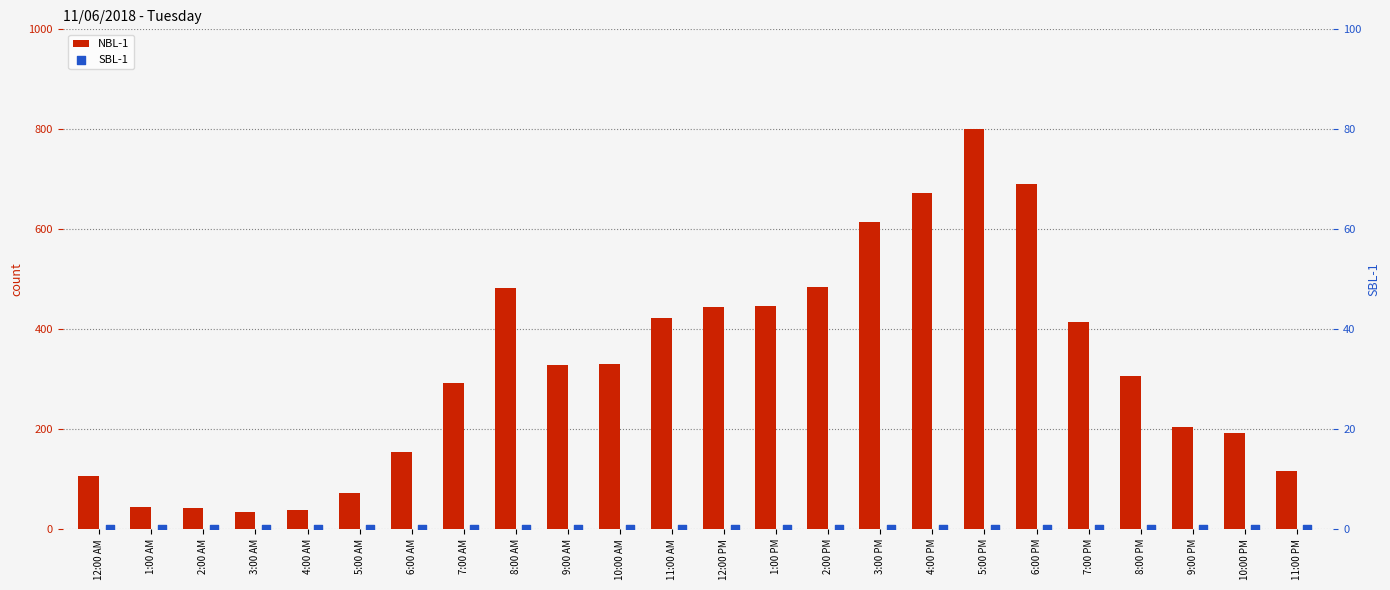

Which series has the largest total across all categories?

NBL-1